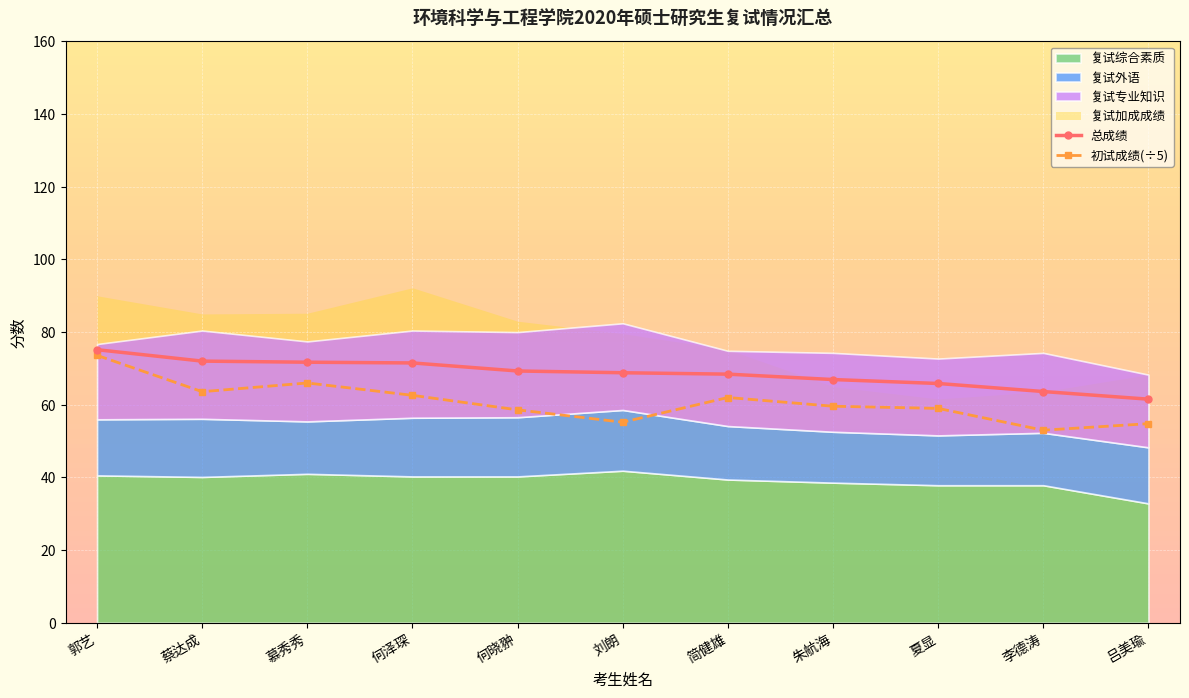

At which label does 初试成绩(÷5) first exceed 59?

郭艺